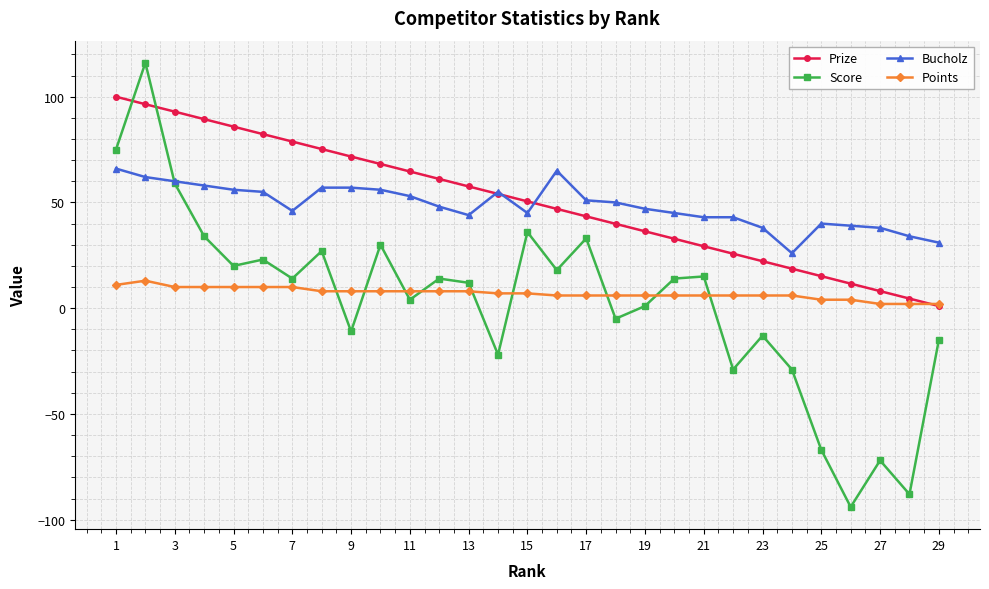

True or false: Score and Bucholz intersect in this chart.

True